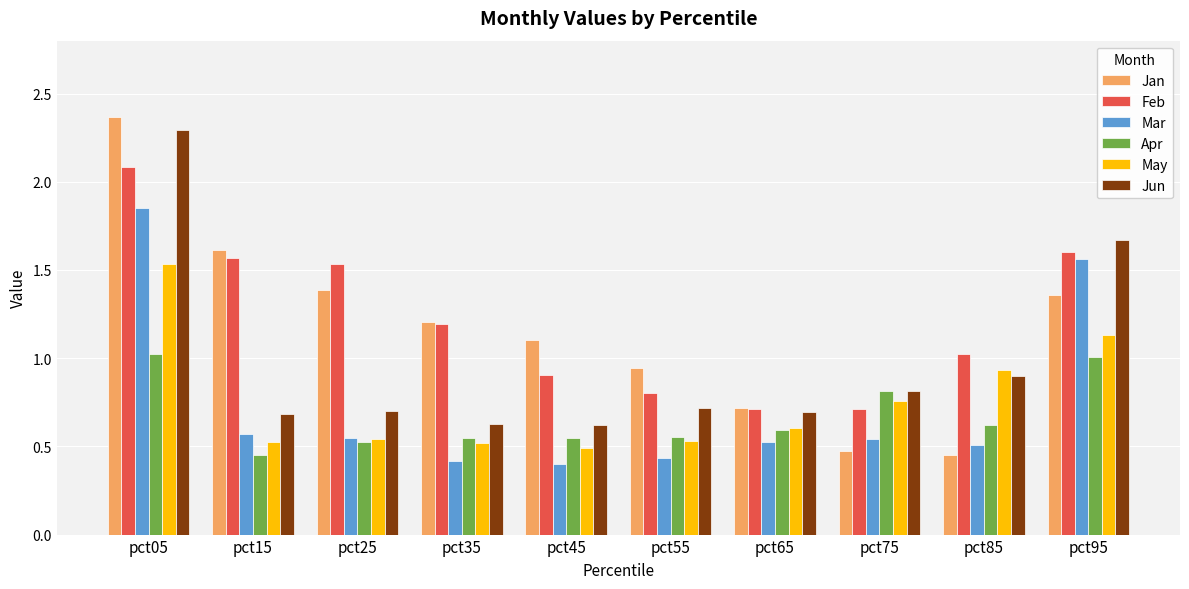

True or false: Apr has a value of 0.8 at pct15.

False